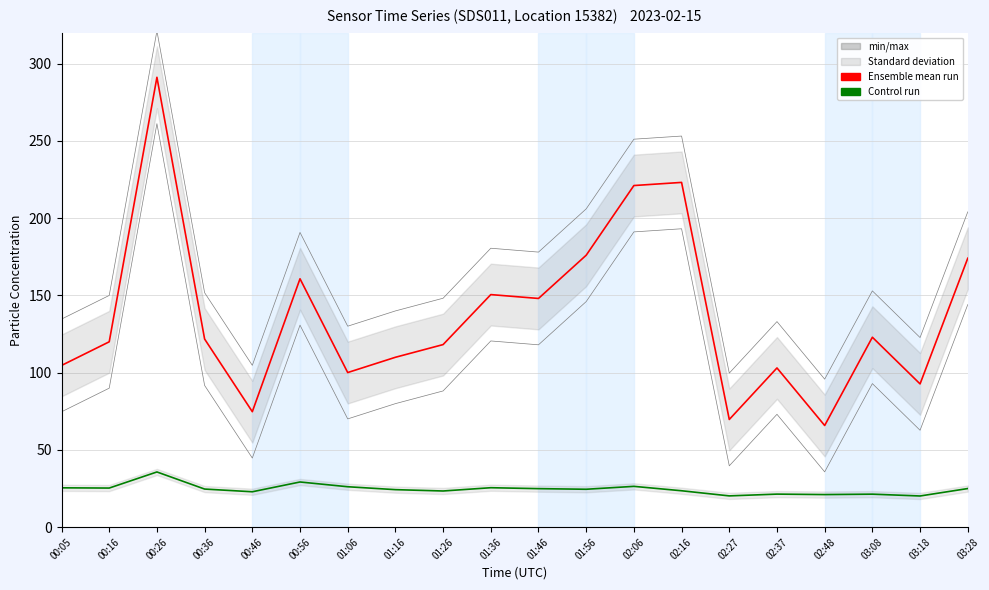

True or false: Control run (P2) and Ensemble mean run (P1) intersect in this chart.

False